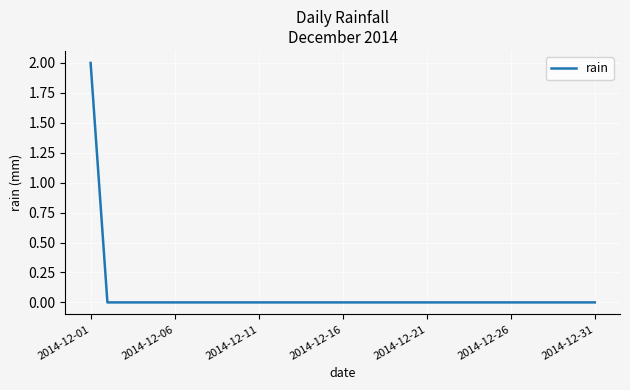

At which category does the chart reach its peak across all series?

2014-12-01